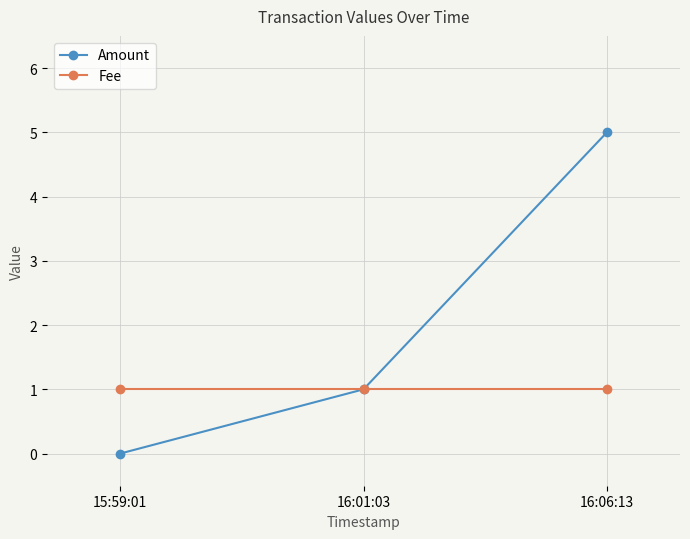

True or false: Fee has a value of 1 at 16:01:03.

True